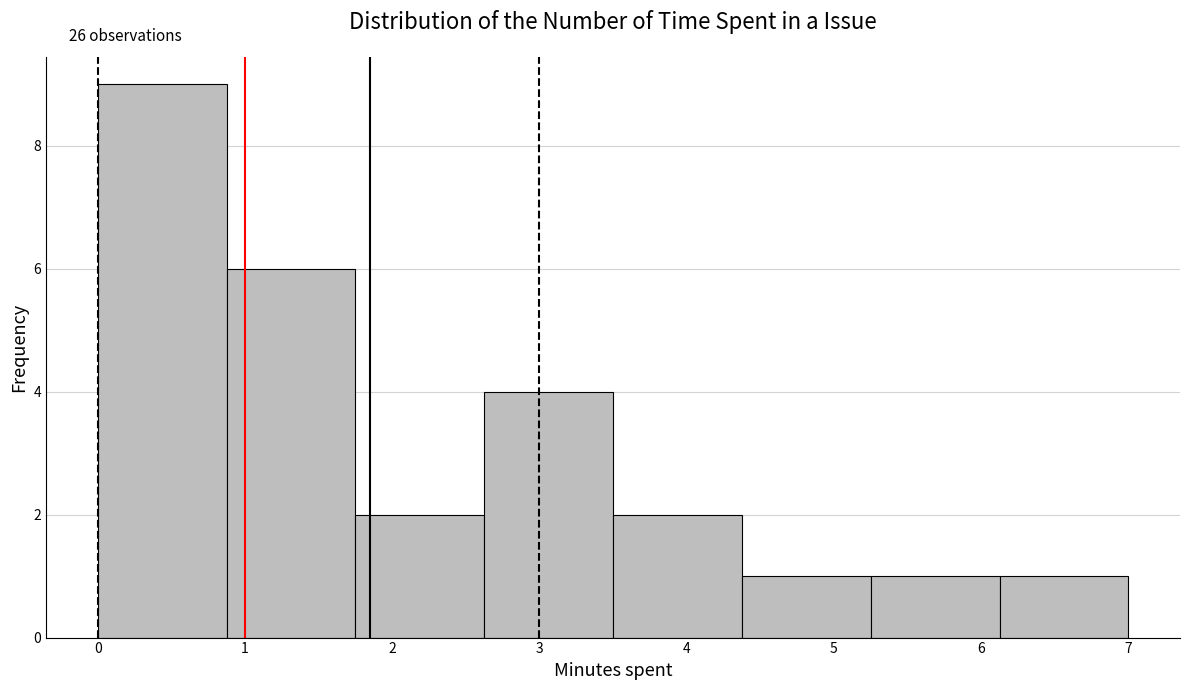

Which range on the x-axis has the tallest bar?

0.0 to 0.9